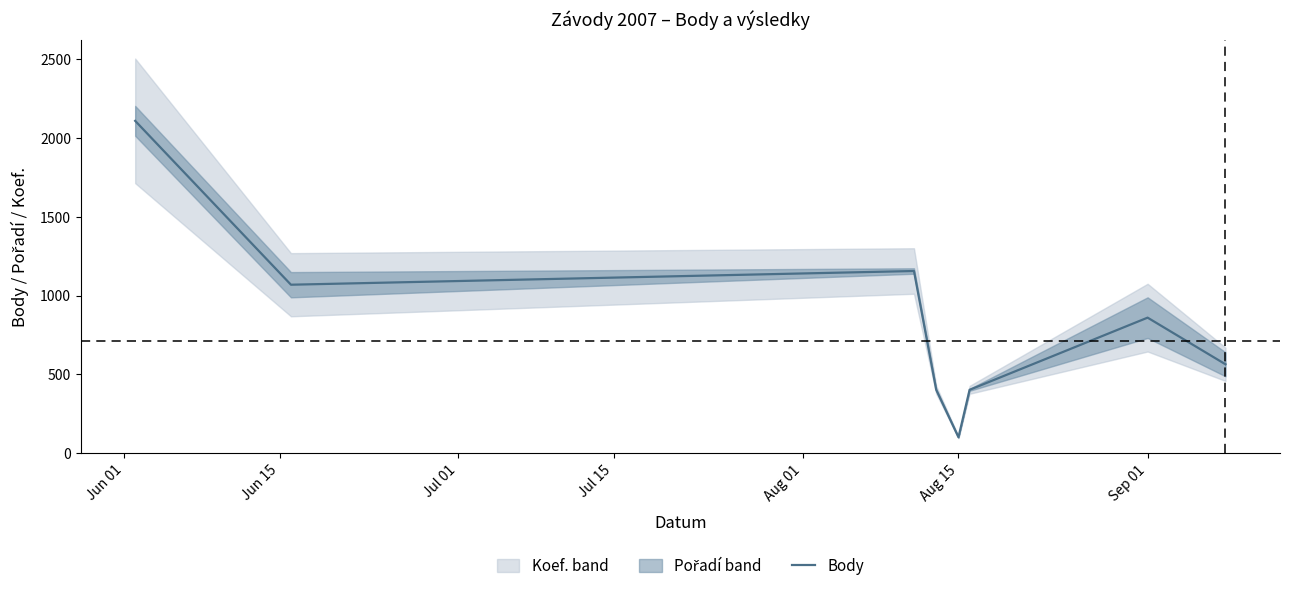

Reading right to left, what are all the values shown in this chart?

564	860	402	101	402	1156	1069	2109